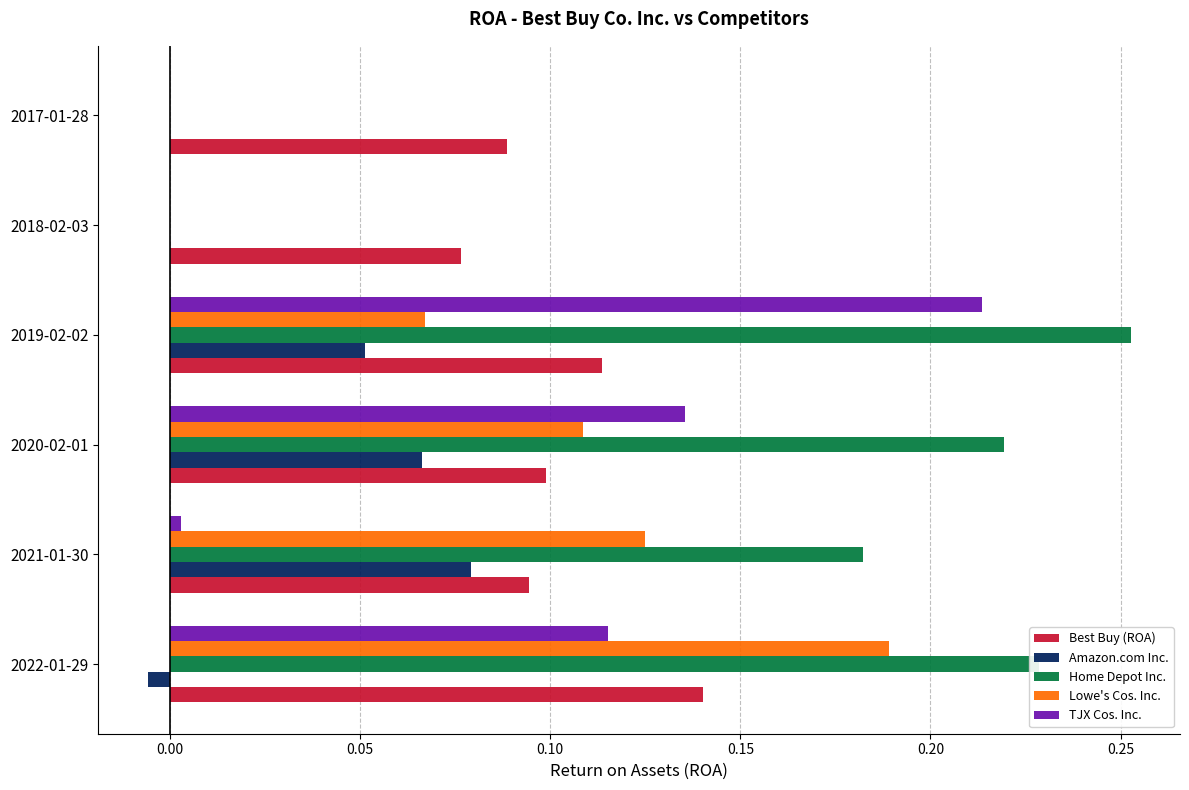

True or false: Home Depot Inc. has a value of 0.0 at 2018-02-03.

True